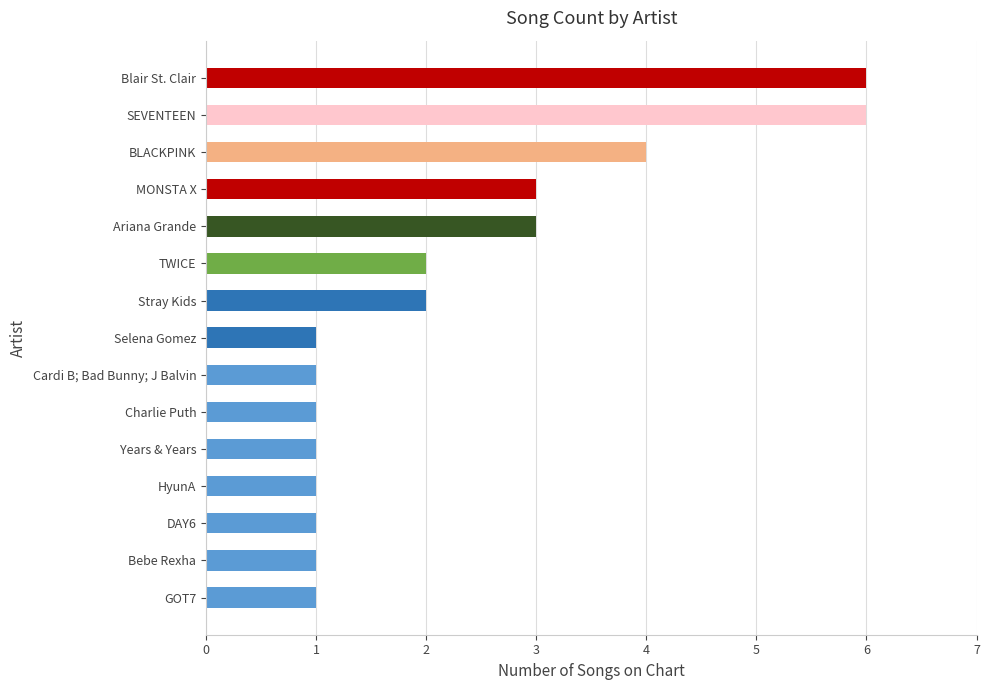

What is the greatest value displayed?

6